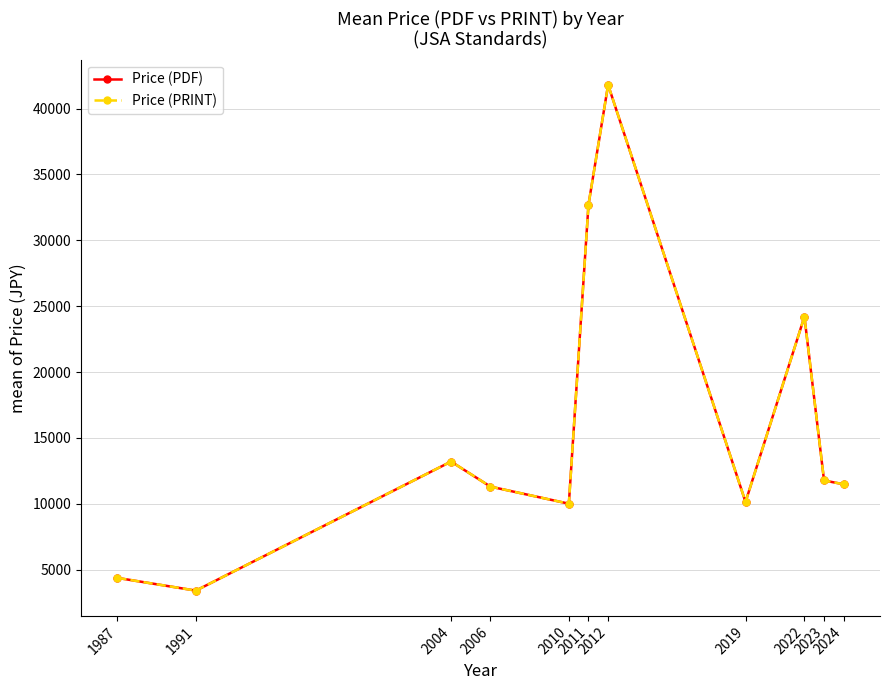

What is the total value across all series at 1987?

8733.3